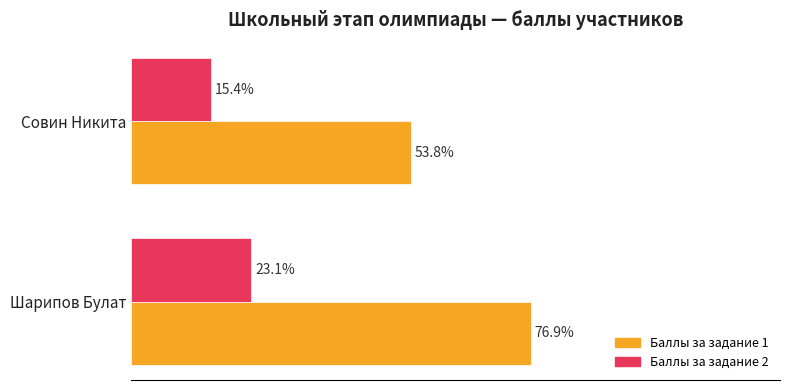

What are all the series names shown in the legend?

Баллы за задание 1, Баллы за задание 2